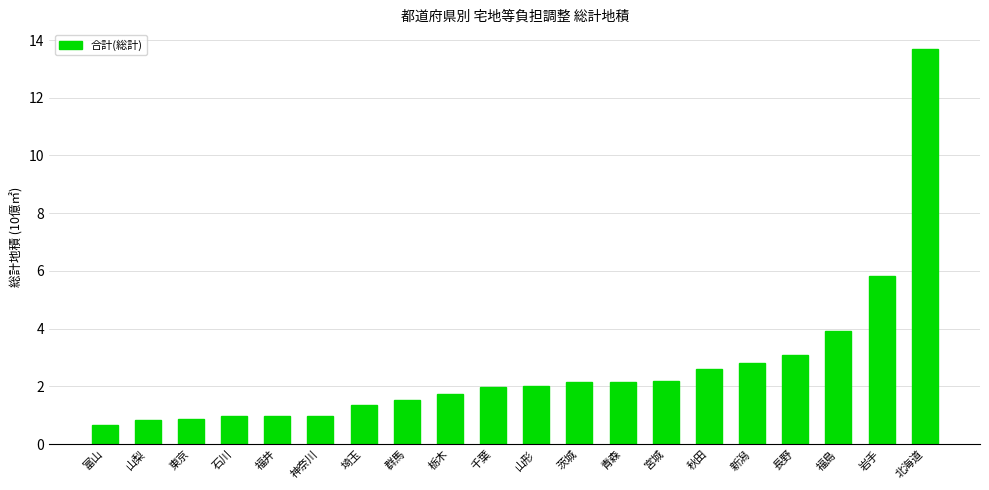

What is the minimum value shown in the chart?

0.7